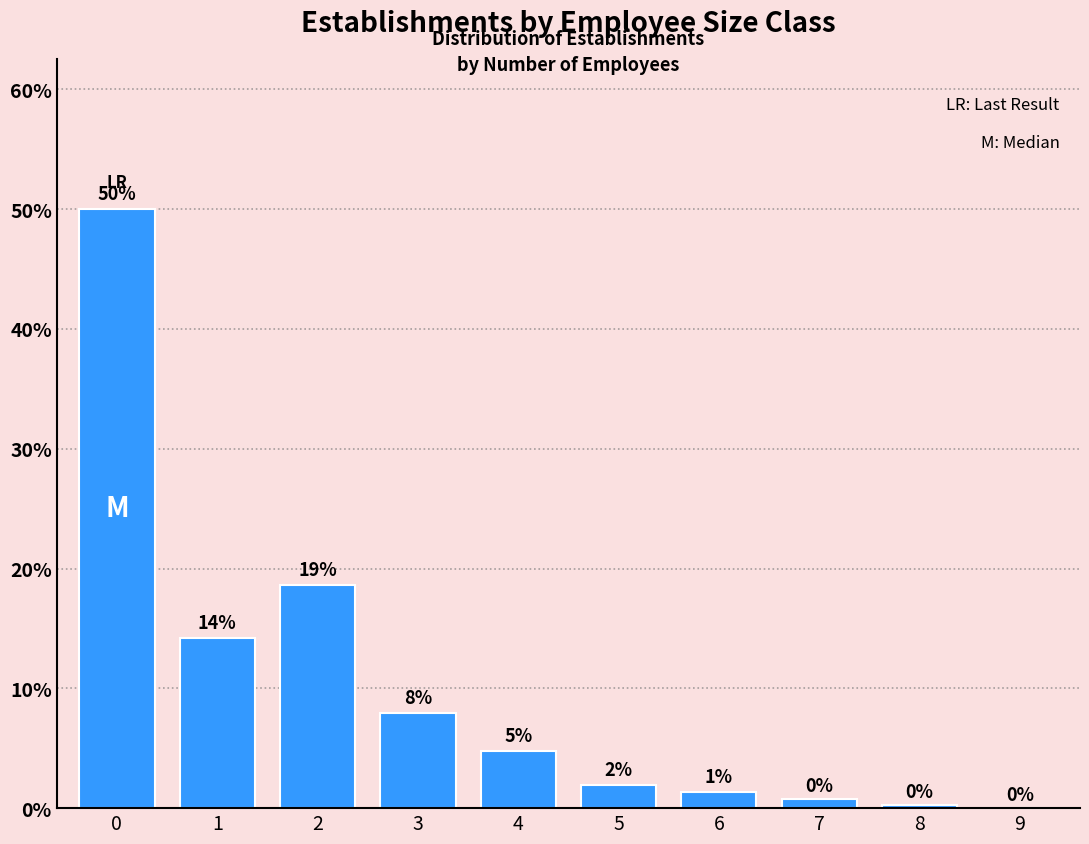

Approximately how many times larger is the value at 1 compared to 3?

1.8